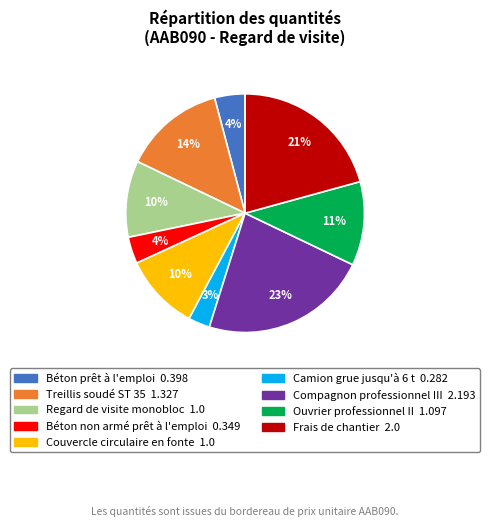

What percentage is the Compagnon professionnel III slice, to the nearest percent?

23%